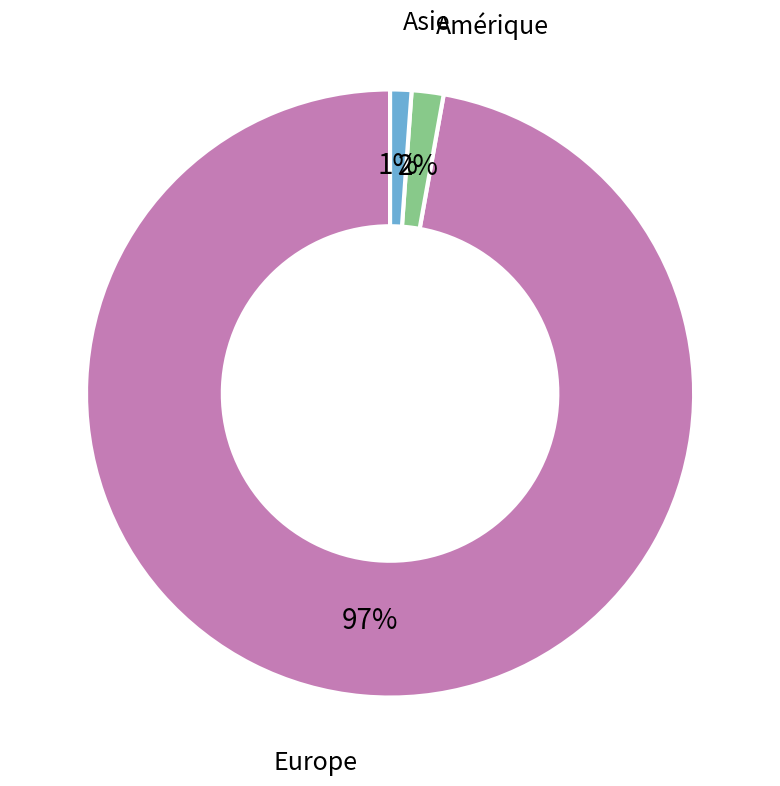

True or false: Asie accounts for 14% of the total.

False